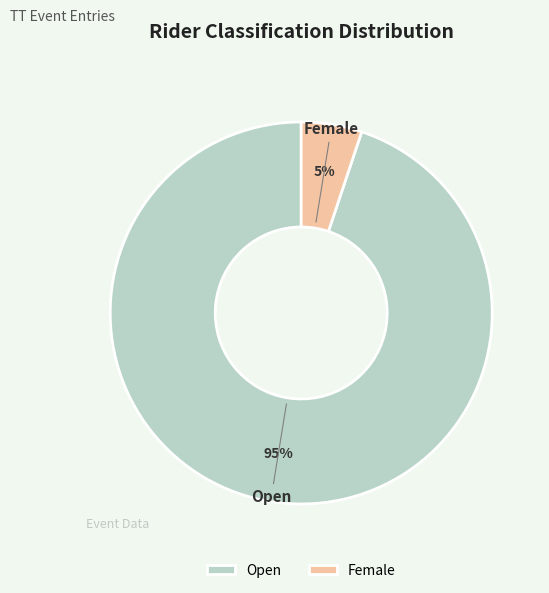

Between Open and Female, which is larger?

Open